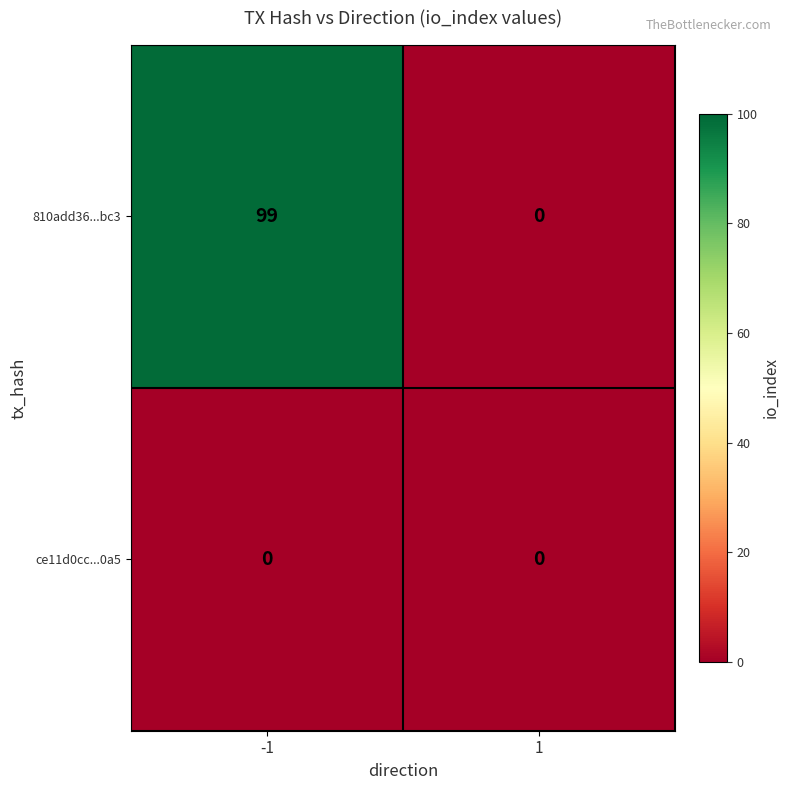

Reading left to right, transcribe all the data shown in this chart.

810add36...bc3: -1=99	1=0
ce11d0cc...0a5: -1=0	1=0